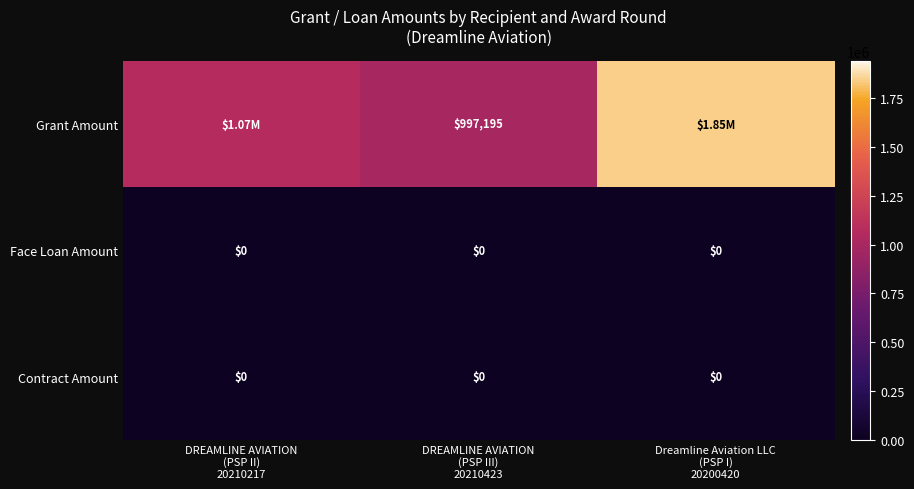

At which label is Face Loan Amount closest to 0?

DREAMLINE AVIATION (PSP II) 20210217